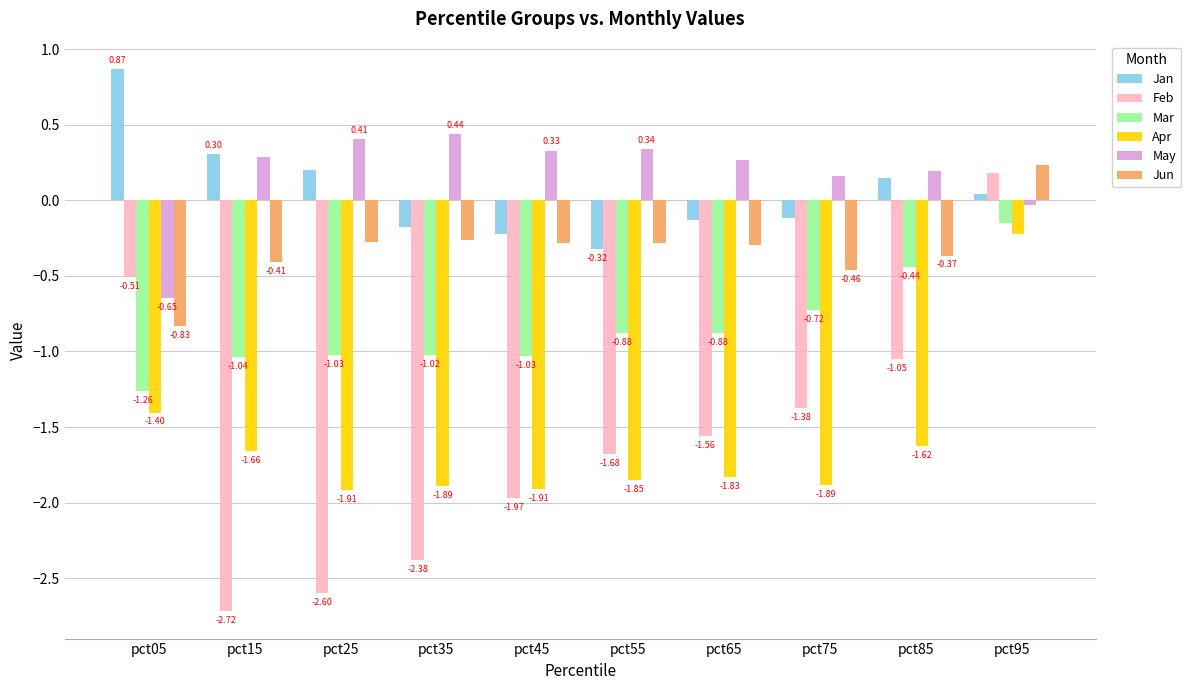

What is the spread (max minus min) of values at pct15?

3.0